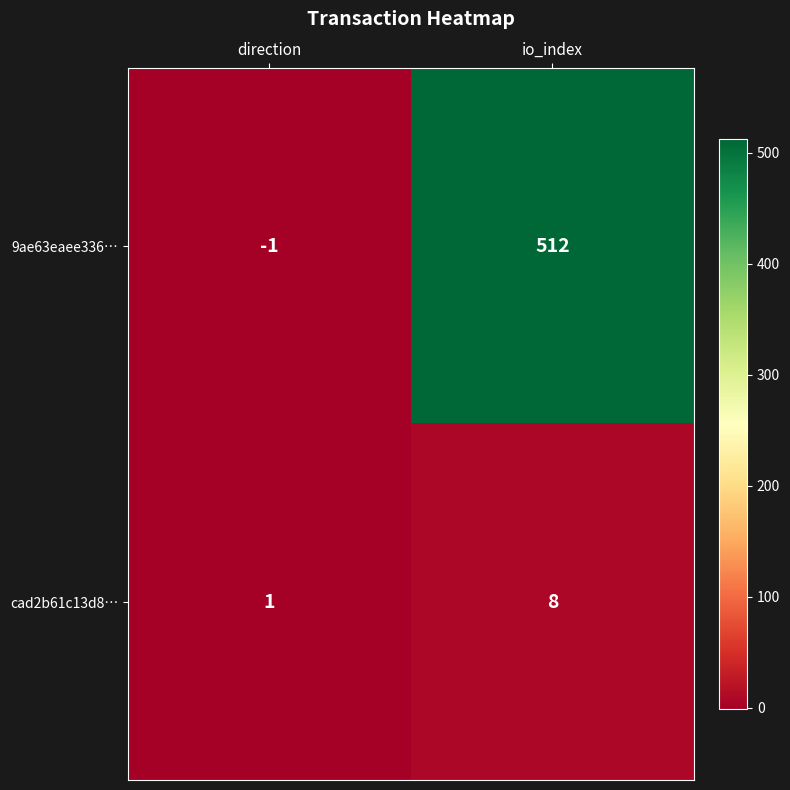

What is the greatest value displayed?

512